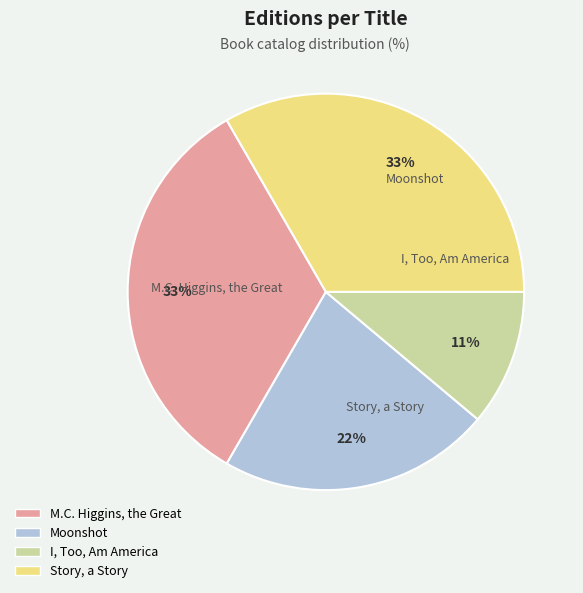

What is the ratio of the value at M.C. Higgins, the Great to the value at Story, a Story?

1.0